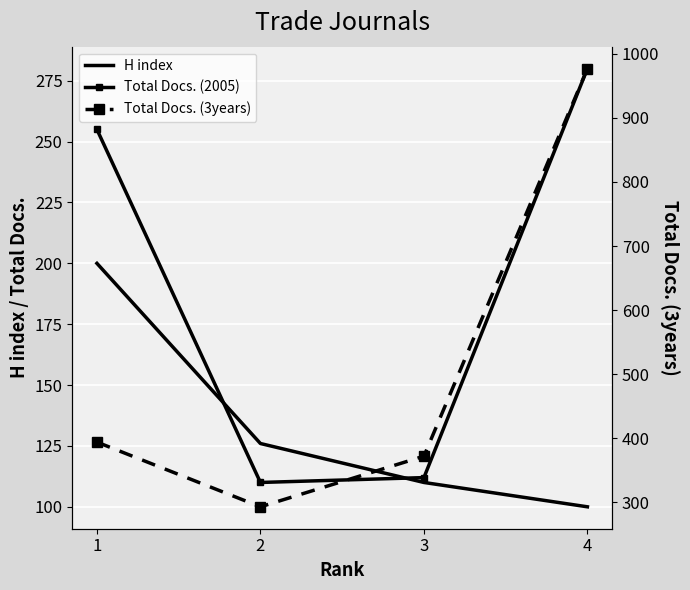

The value of Total Docs. (2005) at 3 is 112. True or false?

True